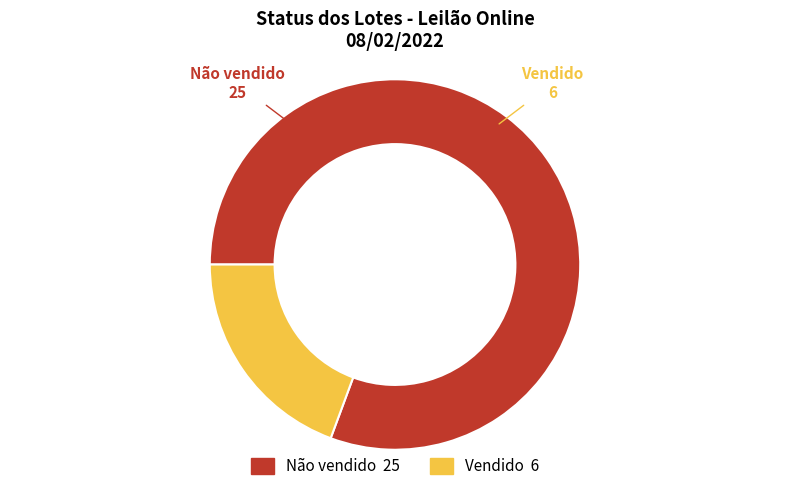

Count the number of slices in the pie.

2